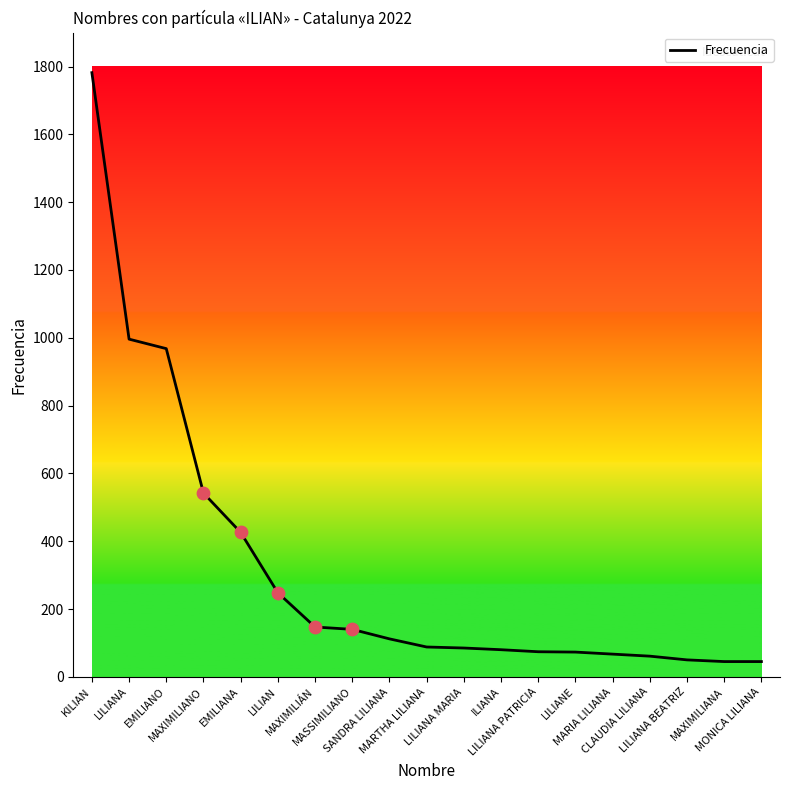

What is the change in value from EMILIANO to MAXIMILIÁN?

-821